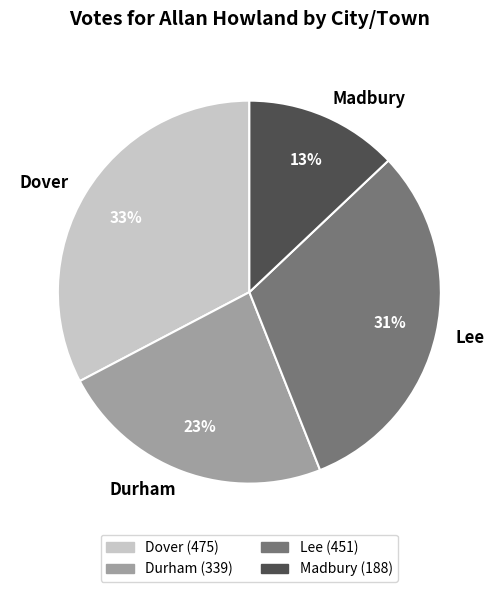

The Durham slice represents 17% of the pie. True or false?

False